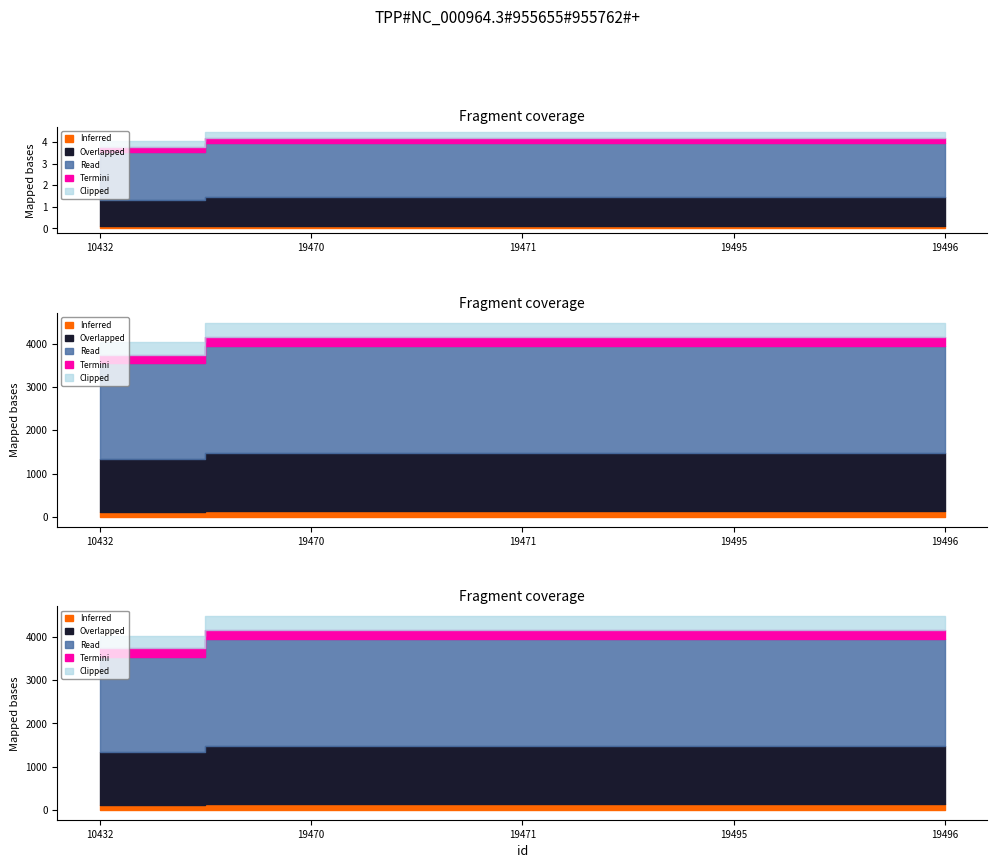

List the labels in order of value, largest first.

19470, 19471, 19495, 19496, 10432